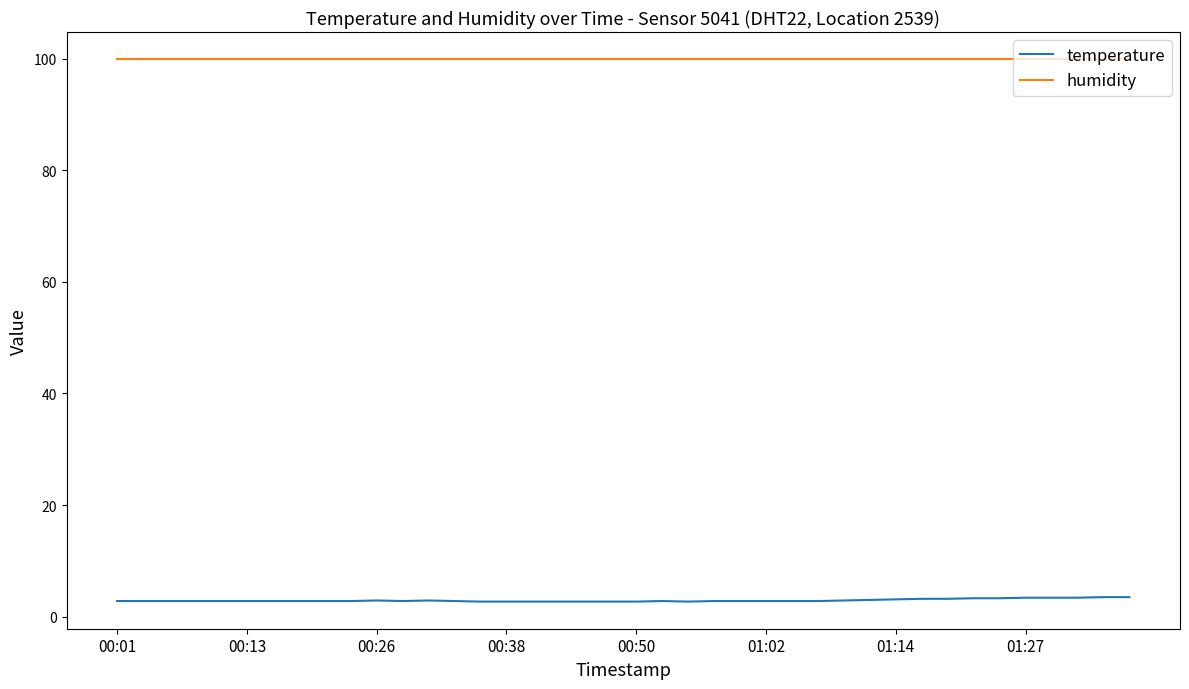

Which series has the largest total across all categories?

humidity